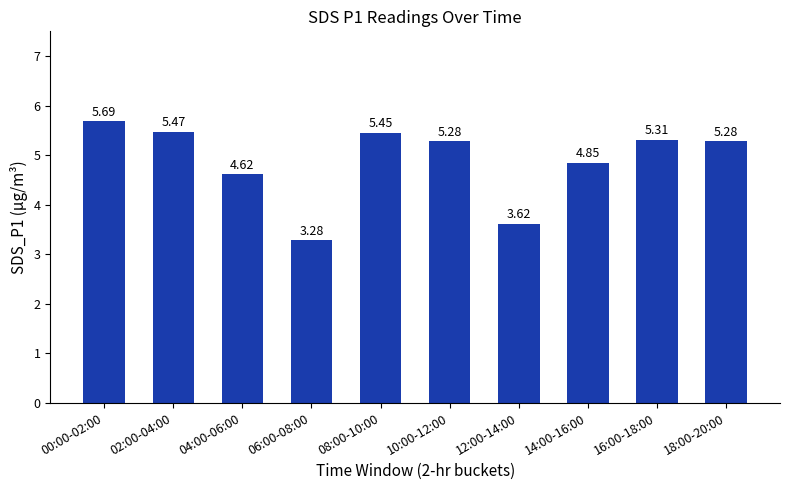

At which category does the chart reach its peak across all series?

00:00-02:00